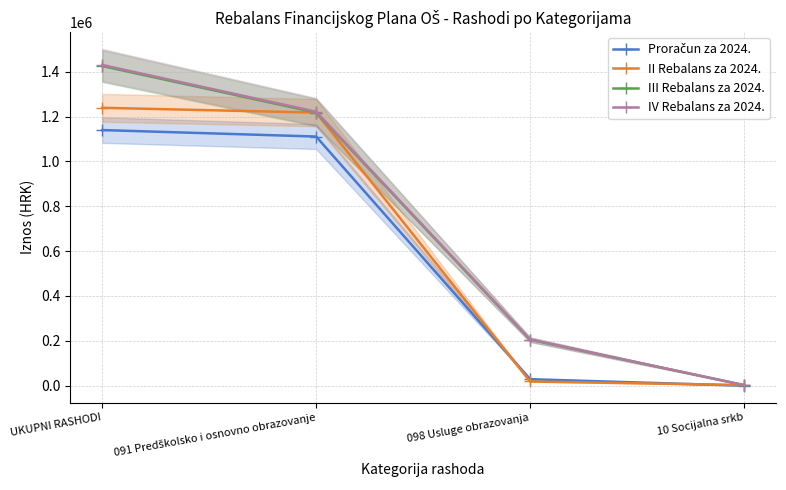

What is the total value across all series at 098 Usluge obrazovanja?

458098.1